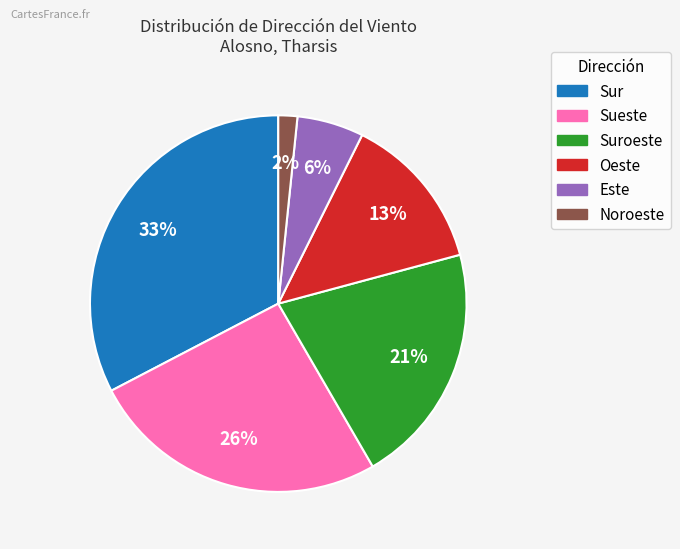

Is there a majority slice in this chart?

No